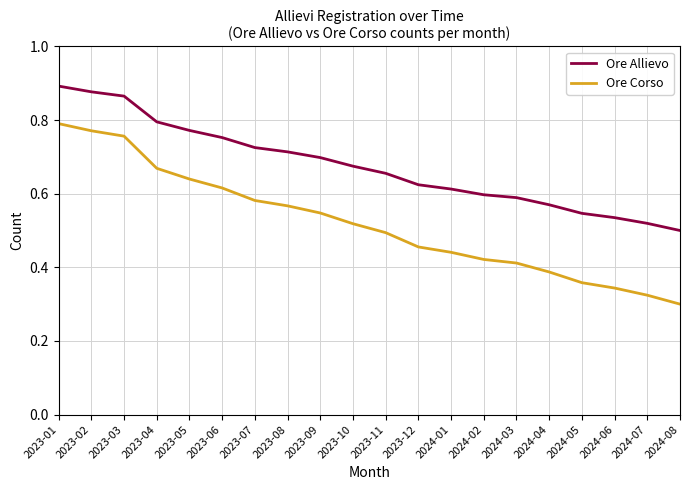

Which series has the widest spread of values?

Ore Corso